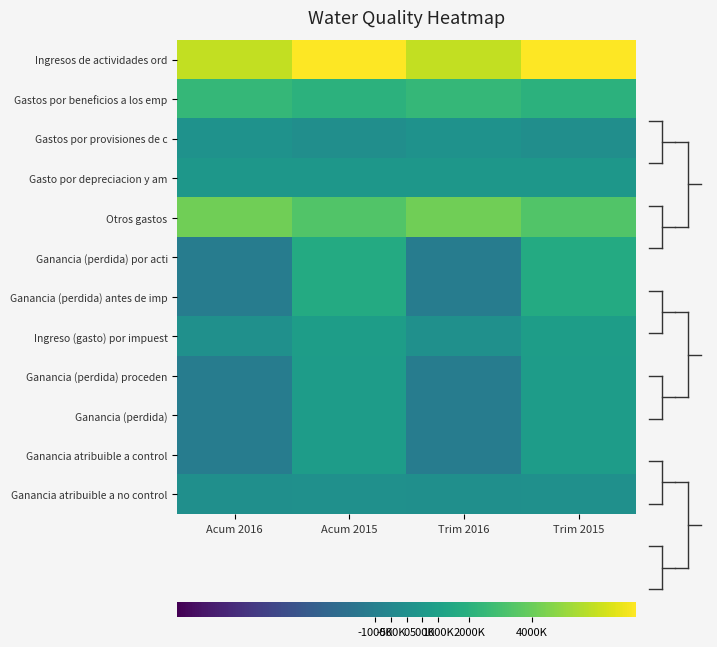

At Trim 2015, list the series in order from smallest to largest.

Gastos por provisiones de c, Ganancia atribuible a no control, Gasto por depreciacion y am, Ganancia atribuible a control, Ganancia (perdida) proceden, Ganancia (perdida), Ingreso (gasto) por impuest, Ganancia (perdida) por acti, Ganancia (perdida) antes de imp, Gastos por beneficios a los emp, Otros gastos, Ingresos de actividades ord